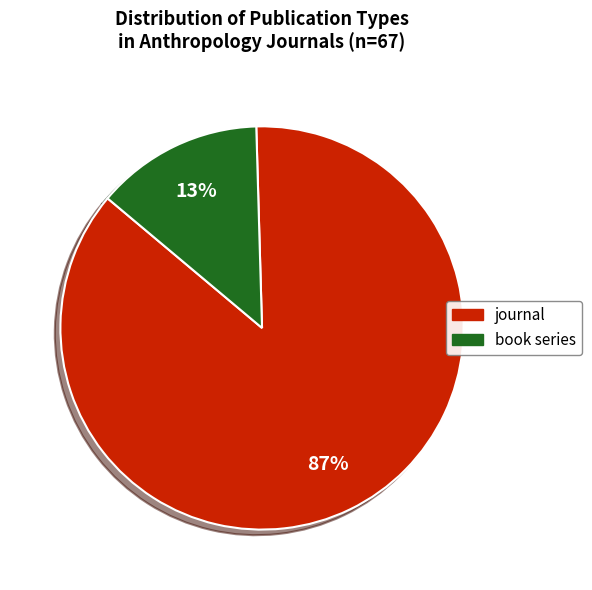

Is there any slice that represents more than half of the pie?

Yes